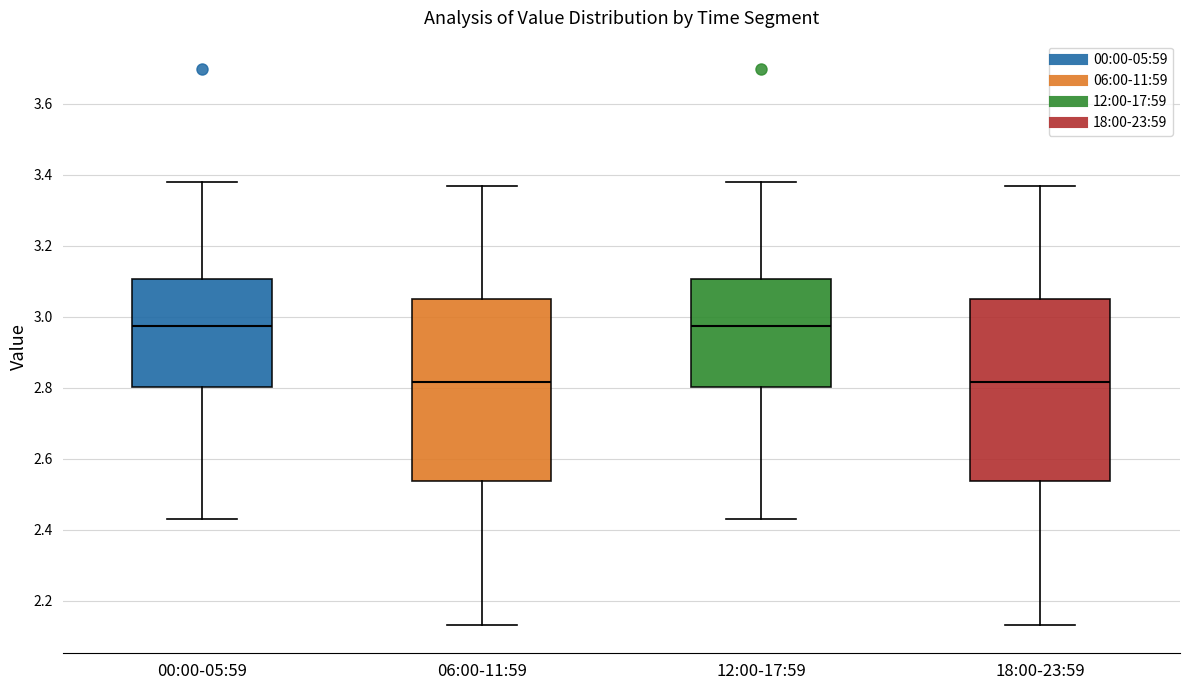

Reading left to right, transcribe this box plot: for each box, give where its median line is, the range the box spans, and where its two whiskers end, as read against the y-axis. The values are not printed on the chart, so give them approximately, as read against the axis.

00:00-05:59: median 2.98, box 2.80 to 3.10, whiskers 2.44 to 3.38
06:00-11:59: median 2.82, box 2.54 to 3.06, whiskers 2.14 to 3.38
12:00-17:59: median 2.98, box 2.80 to 3.10, whiskers 2.44 to 3.38
18:00-23:59: median 2.82, box 2.54 to 3.06, whiskers 2.14 to 3.38